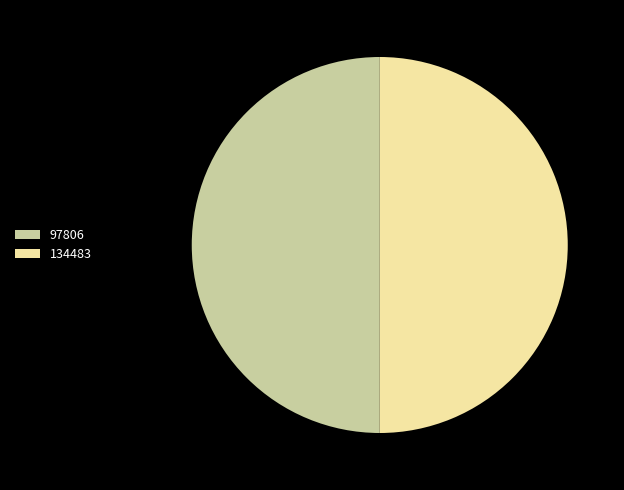

Approximately how many times larger is the value at 134483 compared to 97806?

1.0